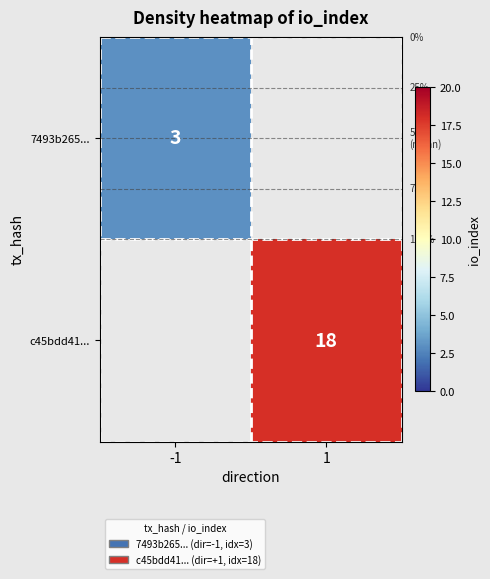

True or false: c45bdd41... has a value of 25 at 1.

False